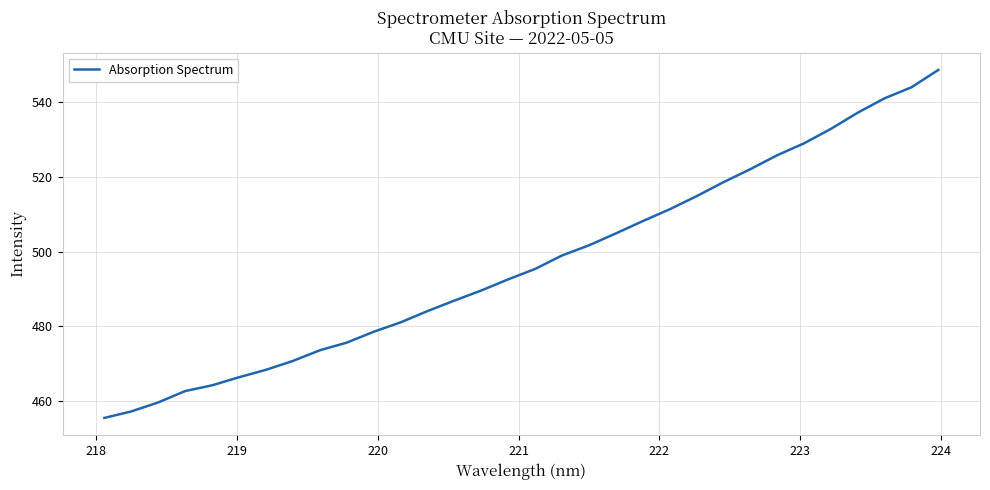

What is the minimum value shown in the chart?

455.5